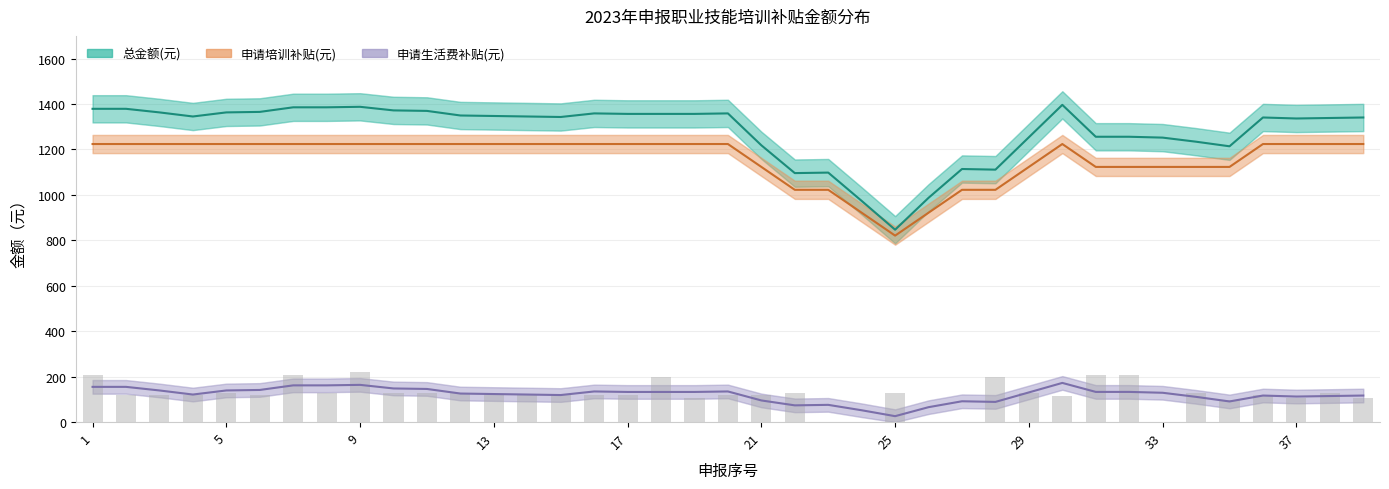

Rank the series at 30 from lowest to highest value.

申请生活费补贴(元), 申请培训补贴(元), 总金额(元)